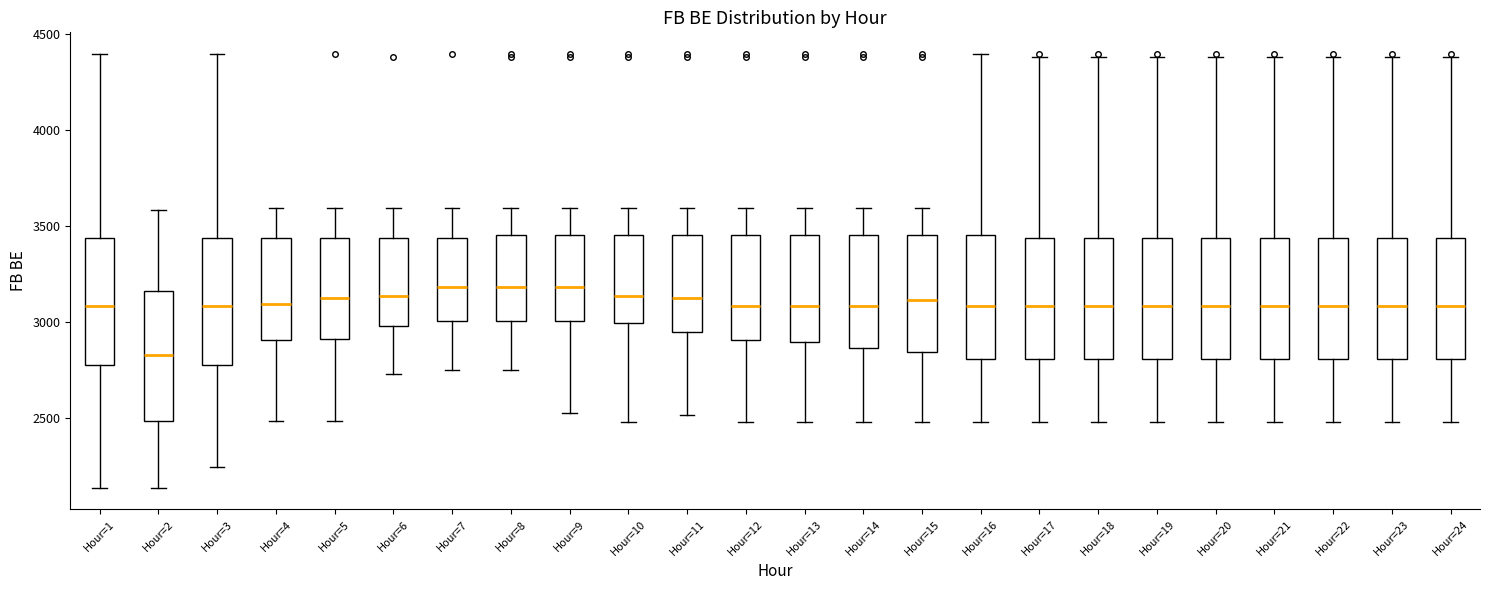

Reading left to right, read every box against the y-axis: the position of its median line, the range the box covers, and the ends of its whiskers. The values are not printed on the chart, so give them approximately, as read against the axis.

Hour=1: median 3100, box 2800 to 3450, whiskers 2150 to 4400
Hour=2: median 2850, box 2500 to 3150, whiskers 2150 to 3600
Hour=3: median 3100, box 2800 to 3450, whiskers 2250 to 4400
Hour=4: median 3100, box 2900 to 3450, whiskers 2500 to 3600
Hour=5: median 3150, box 2900 to 3450, whiskers 2500 to 3600
Hour=6: median 3150, box 3000 to 3450, whiskers 2750 to 3600
Hour=7: median 3200, box 3000 to 3450, whiskers 2750 to 3600
Hour=8: median 3200, box 3000 to 3450, whiskers 2750 to 3600
Hour=9: median 3200, box 3000 to 3450, whiskers 2550 to 3600
Hour=10: median 3150, box 3000 to 3450, whiskers 2500 to 3600
Hour=11: median 3150, box 2950 to 3450, whiskers 2500 to 3600
Hour=12: median 3100, box 2900 to 3450, whiskers 2500 to 3600
Hour=13: median 3100, box 2900 to 3450, whiskers 2500 to 3600
Hour=14: median 3100, box 2850 to 3450, whiskers 2500 to 3600
Hour=15: median 3100, box 2850 to 3450, whiskers 2500 to 3600
Hour=16: median 3100, box 2800 to 3450, whiskers 2500 to 4400
Hour=17: median 3100, box 2800 to 3450, whiskers 2500 to 4400
Hour=18: median 3100, box 2800 to 3450, whiskers 2500 to 4400
Hour=19: median 3100, box 2800 to 3450, whiskers 2500 to 4400
Hour=20: median 3100, box 2800 to 3450, whiskers 2500 to 4400
Hour=21: median 3100, box 2800 to 3450, whiskers 2500 to 4400
Hour=22: median 3100, box 2800 to 3450, whiskers 2500 to 4400
Hour=23: median 3100, box 2800 to 3450, whiskers 2500 to 4400
Hour=24: median 3100, box 2800 to 3450, whiskers 2500 to 4400